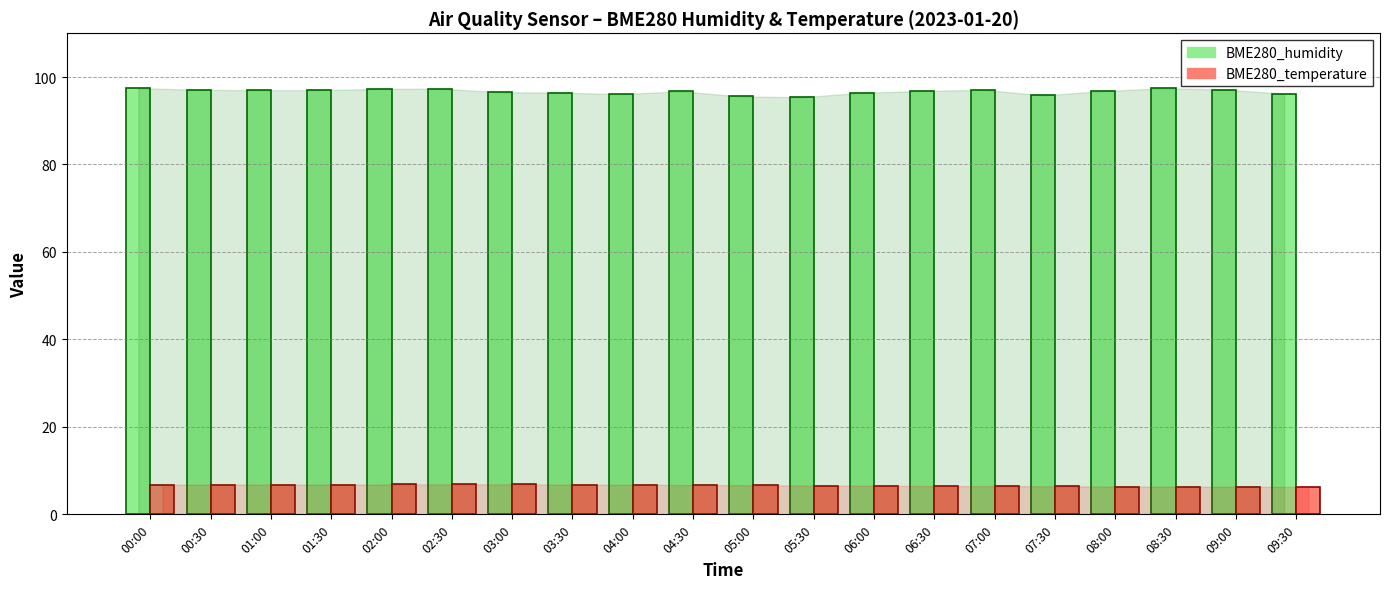

What is the value of the BME280_humidity bar at the 6th from the left?

97.3